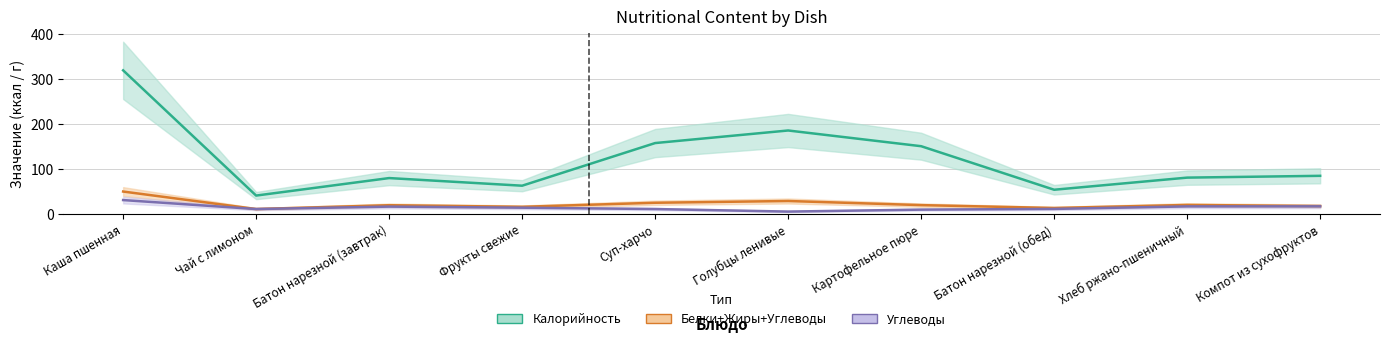

Rank the series at Батон нарезной (обед) from lowest to highest value.

Углеводы, Белки+Жиры+Углеводы, Калорийность